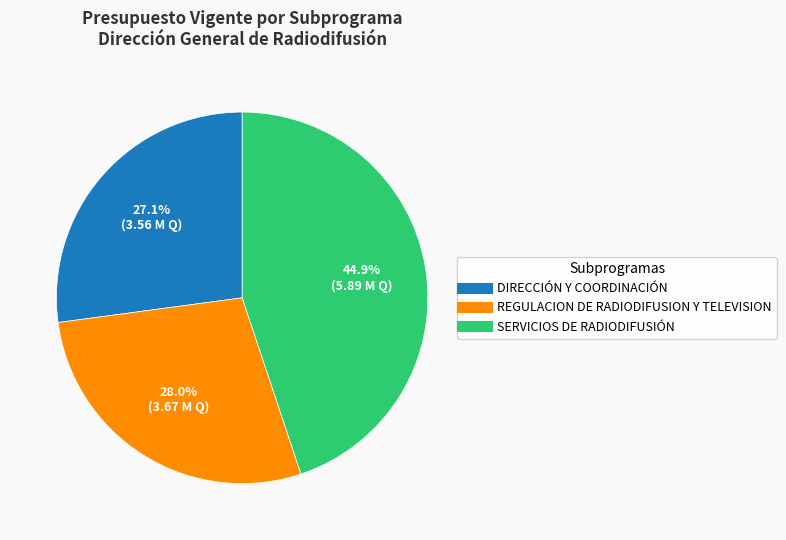

Between SERVICIOS DE RADIODIFUSIÓN and DIRECCIÓN Y COORDINACIÓN, which is larger?

SERVICIOS DE RADIODIFUSIÓN